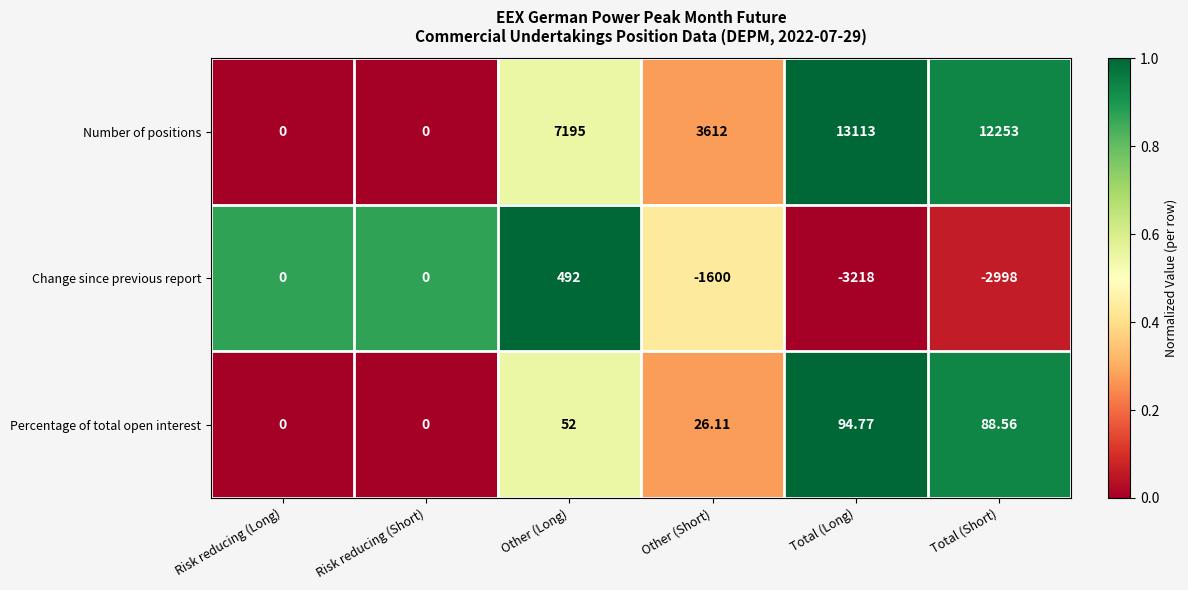

At Other (Short), list the series in order from largest to smallest.

Number of positions, Percentage of total open interest, Change since previous report